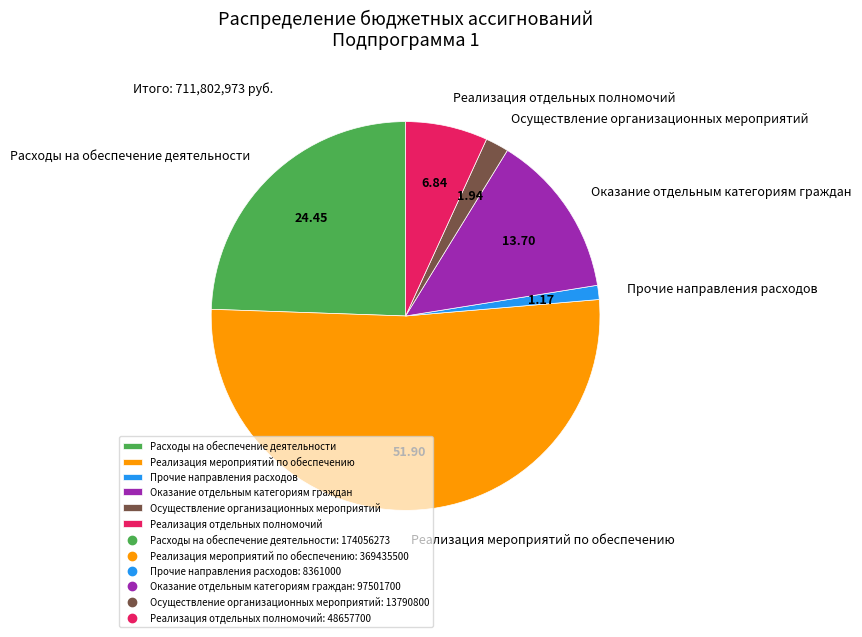

Which has a higher value, Реализация отдельных полномочий or Осуществление организационных мероприятий?

Реализация отдельных полномочий